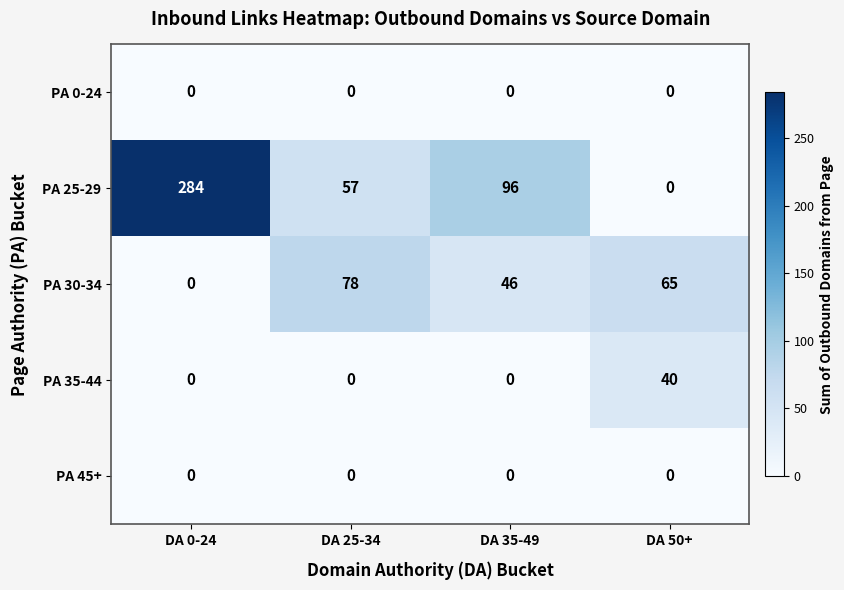

Reading right to left, what are all the values shown in this chart?

PA 0-24: DA 50+=0	DA 35-49=0	DA 25-34=0	DA 0-24=0
PA 25-29: DA 50+=0	DA 35-49=96	DA 25-34=57	DA 0-24=284
PA 30-34: DA 50+=65	DA 35-49=46	DA 25-34=78	DA 0-24=0
PA 35-44: DA 50+=40	DA 35-49=0	DA 25-34=0	DA 0-24=0
PA 45+: DA 50+=0	DA 35-49=0	DA 25-34=0	DA 0-24=0